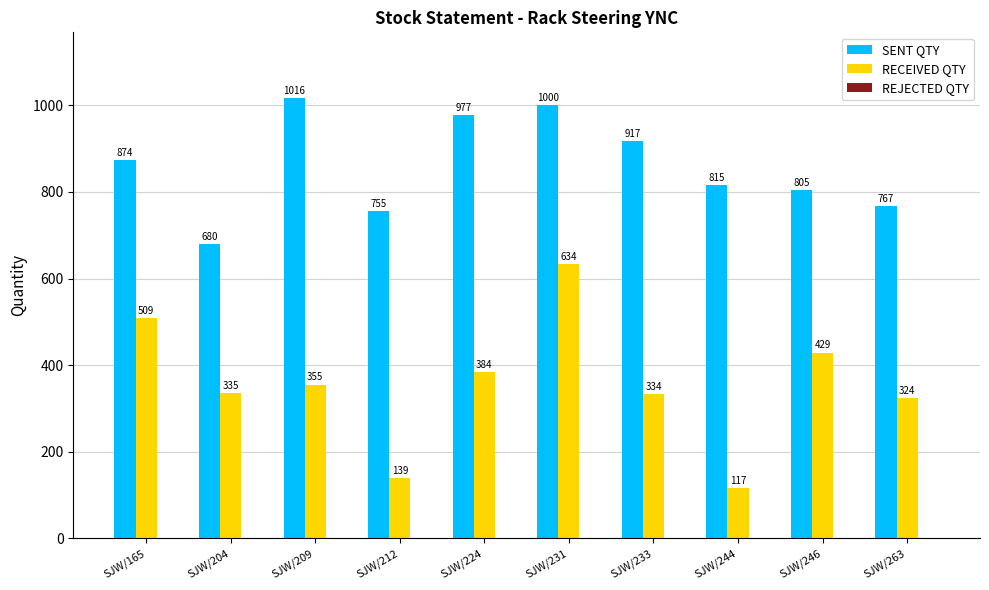

Which series has the largest total across all categories?

SENT QTY